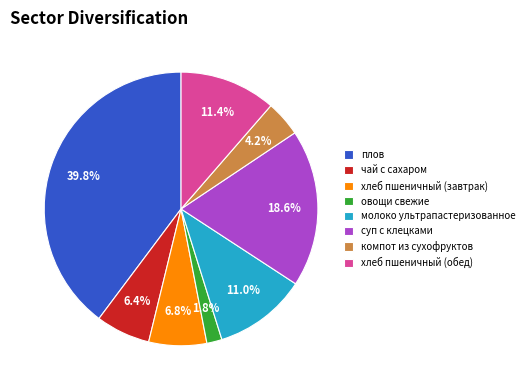

What is the smallest slice in the pie chart?

овощи свежие